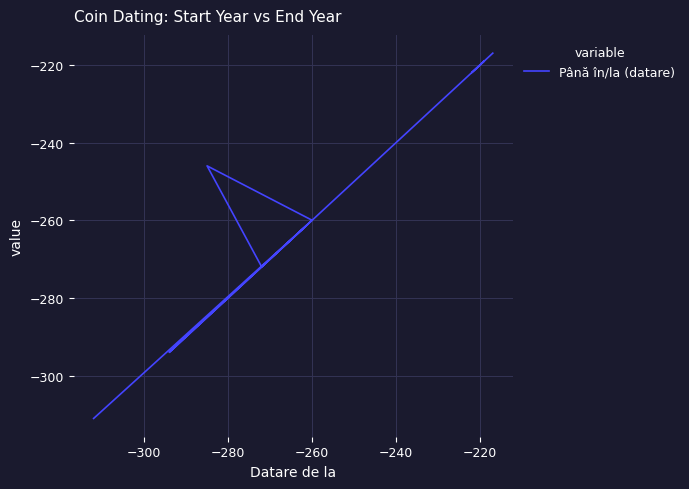

Reading left to right, what are all the values shown in this chart?

-311	-260	-246	-272	-272	-261	-294	-246	-246	-246	-220	-219	-222	-222	-222	-222	-217